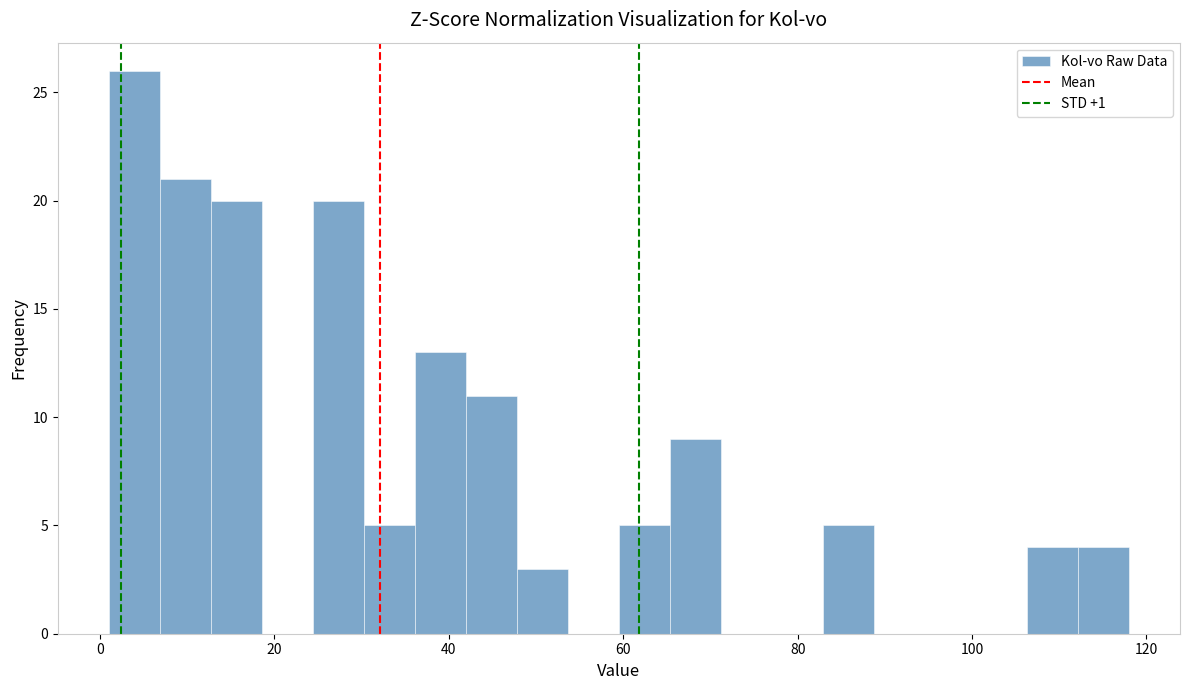

Around what value on the x-axis is the tallest bar? Give the approximate position of its centre, as read against the axis.

4